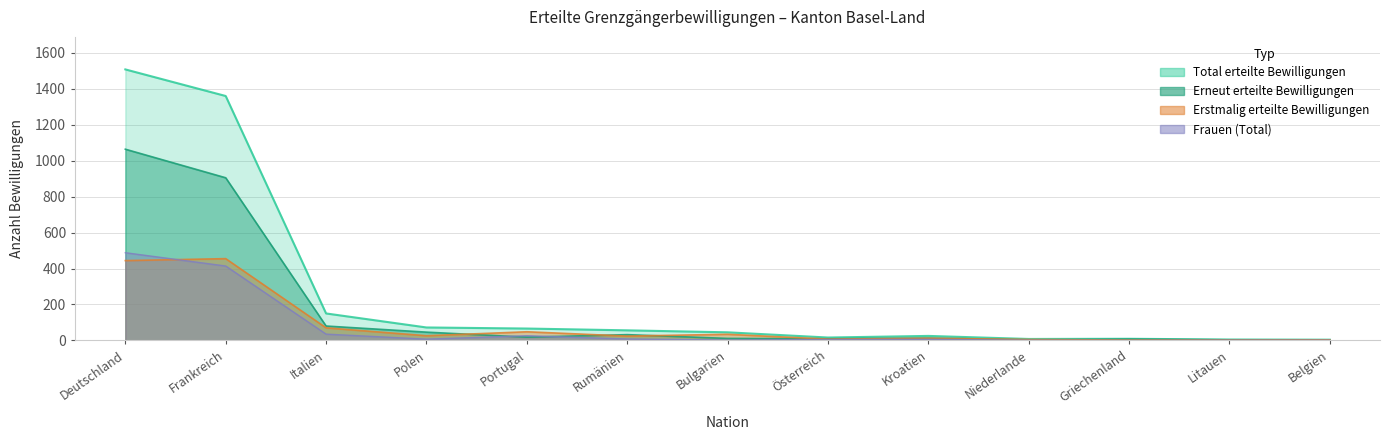

How many values in Total (Frauen) are above zero?

12